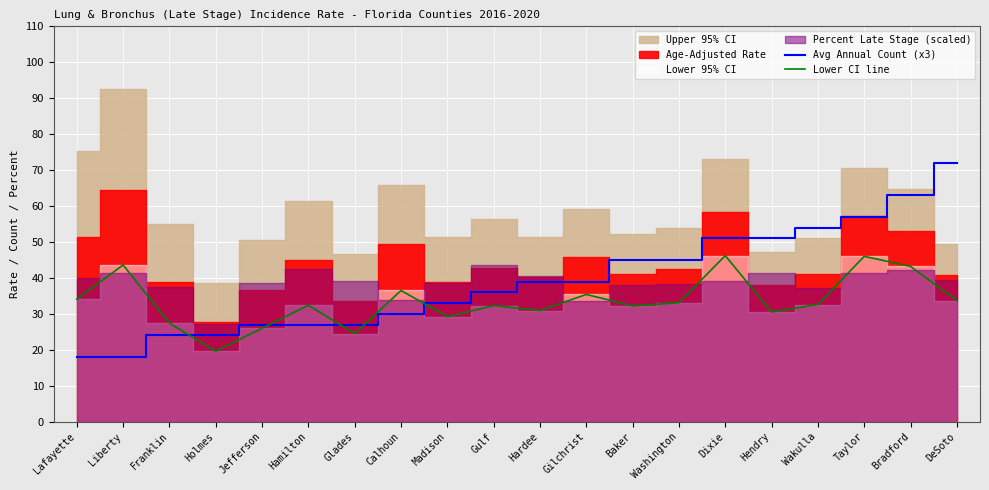

What position from the left is Gulf?

10